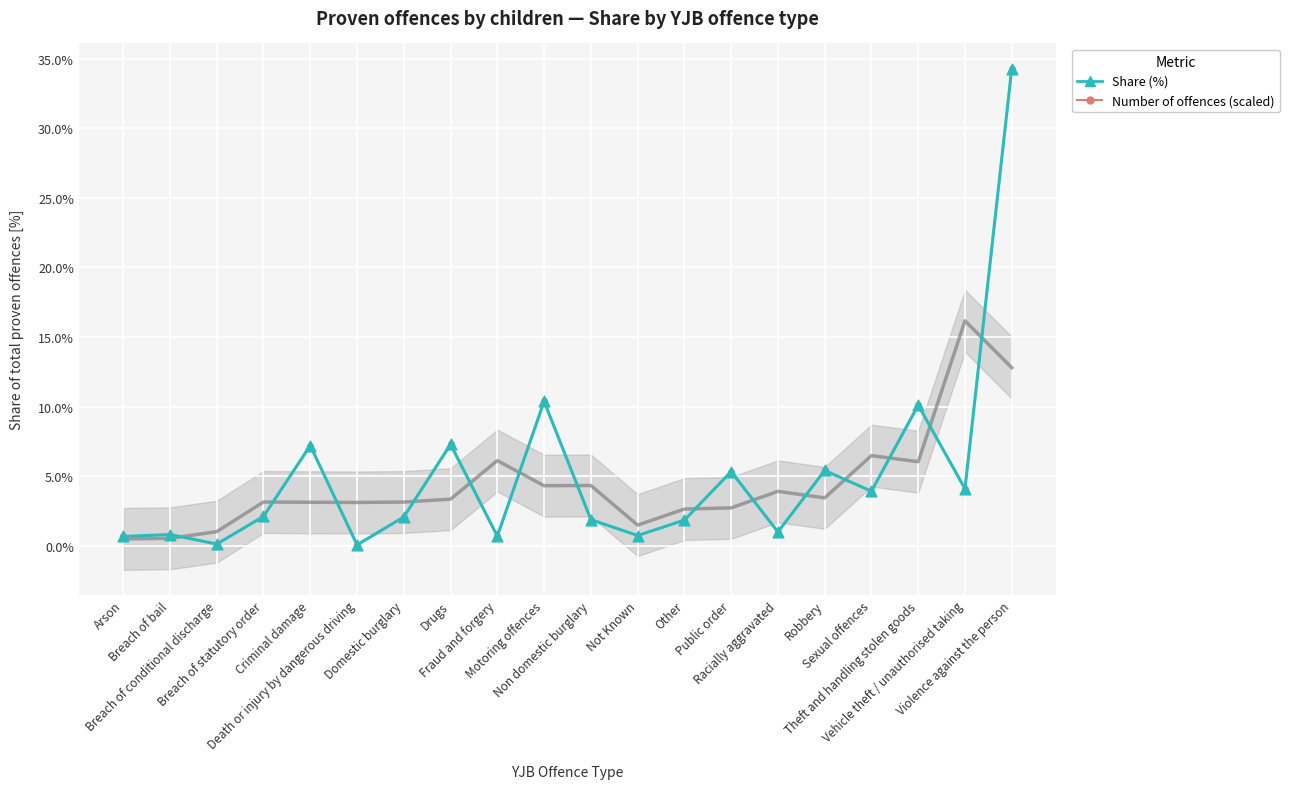

What is the total value across all series at Motoring offences?

20.8